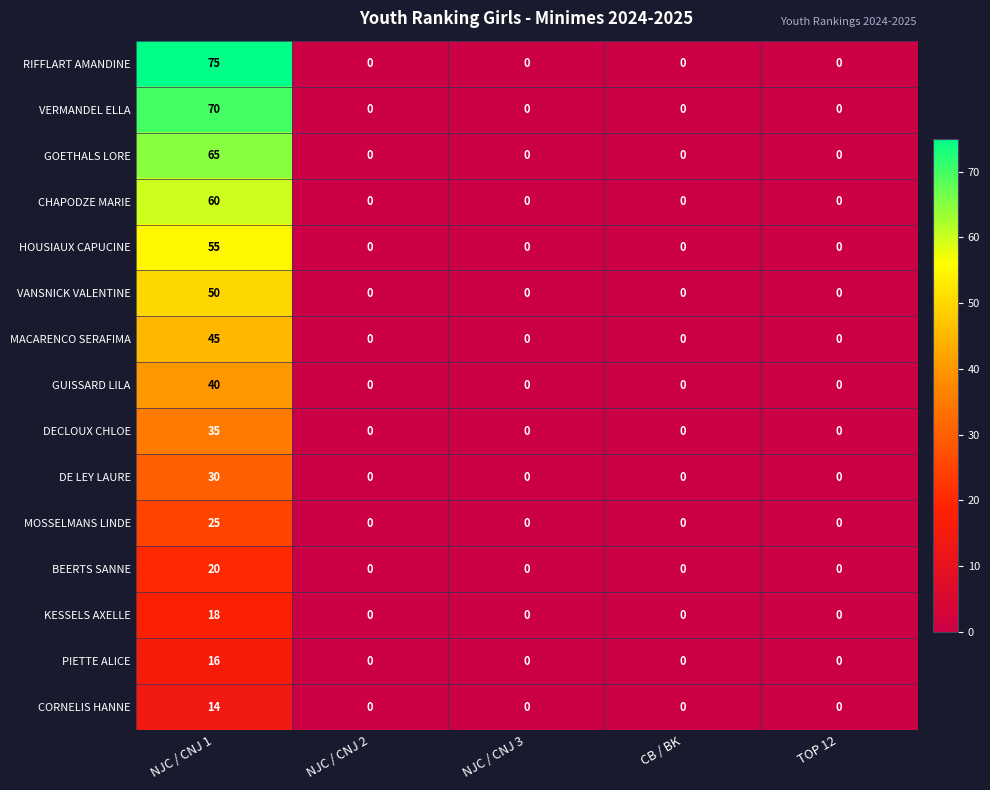

Which series has the largest total across all categories?

RIFFLART AMANDINE